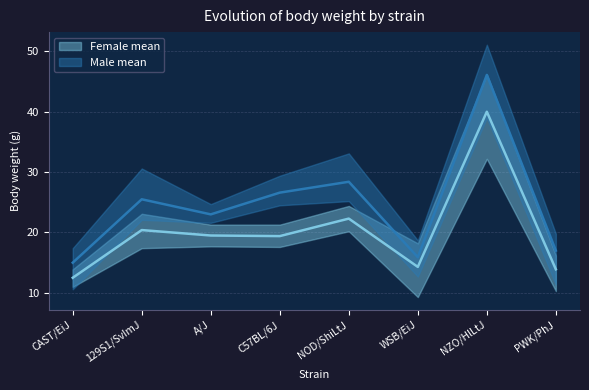

What position from the right is CAST/EiJ?

8